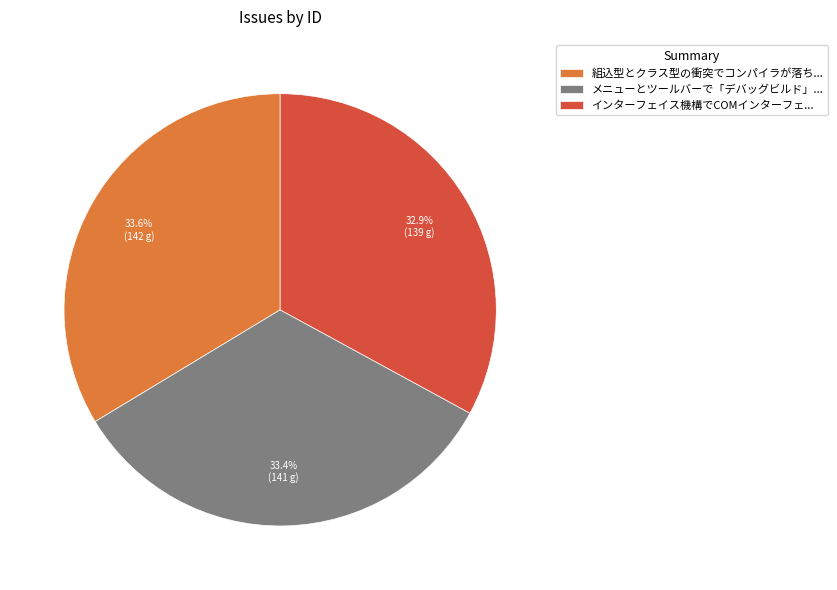

Which has a higher value, 組込型とクラス型の衝突でコンパイラが落ち... or インターフェイス機構でCOMインターフェ...?

組込型とクラス型の衝突でコンパイラが落ち...